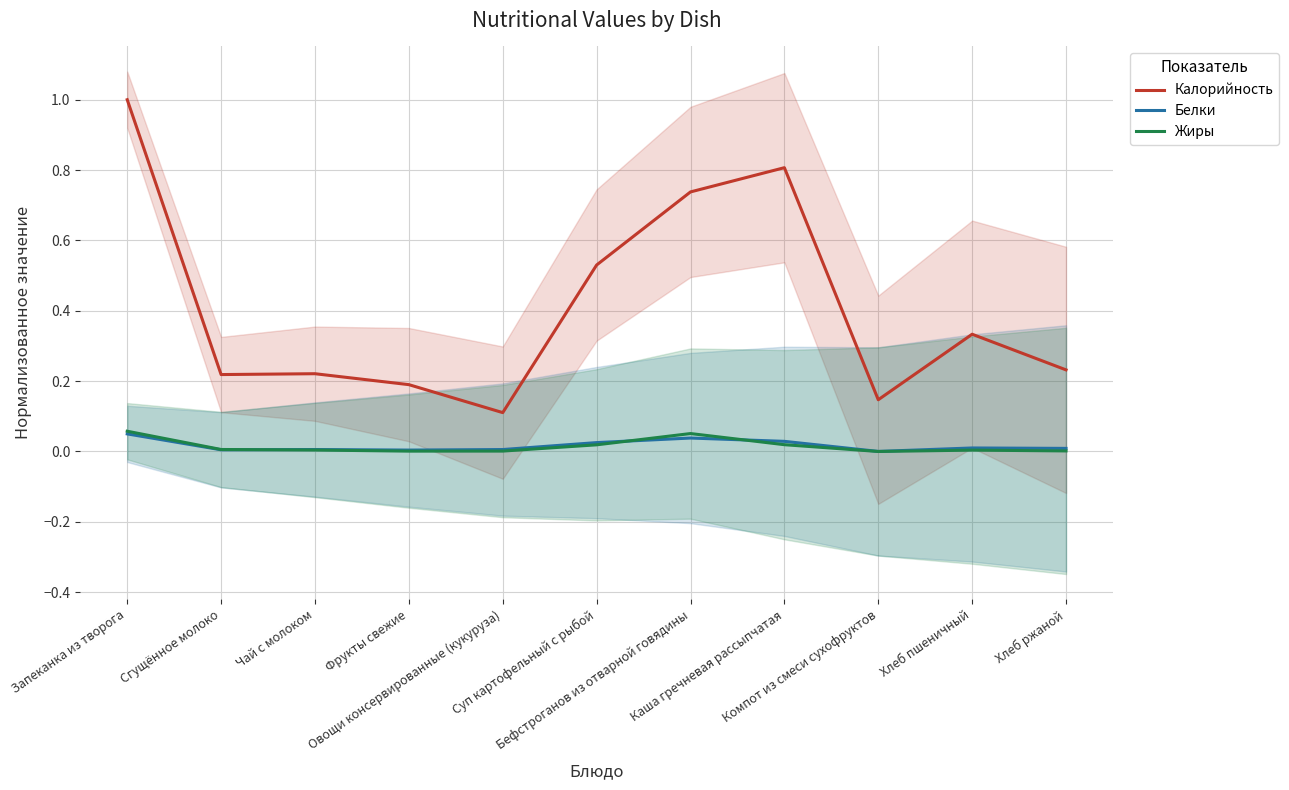

At which label is Калорийность closest to 0?

Овощи консервированные (кукуруза)